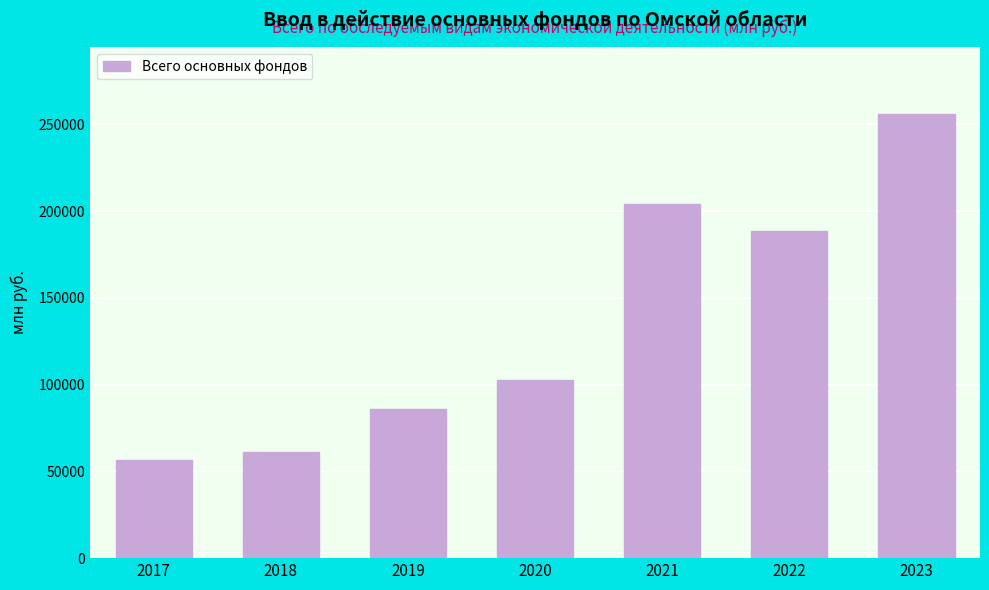

Reading left to right, what are all the values shown in this chart?

56794	60905	85808	102676	204048	188483	256257